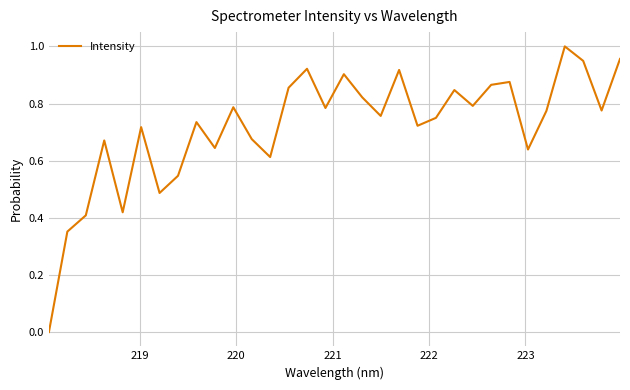

What is the value of the 6th point from the left?

0.7